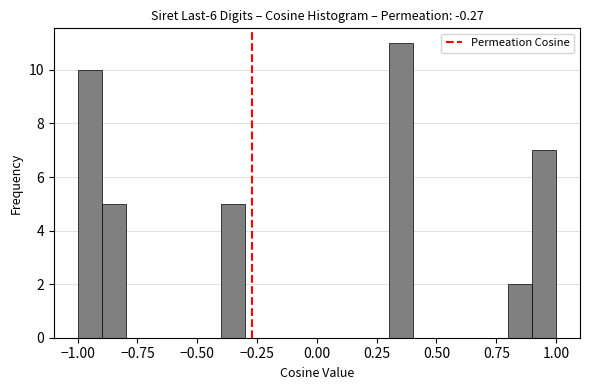

Read against the x-axis, roughly where is the centre of the tallest bar?

0.35